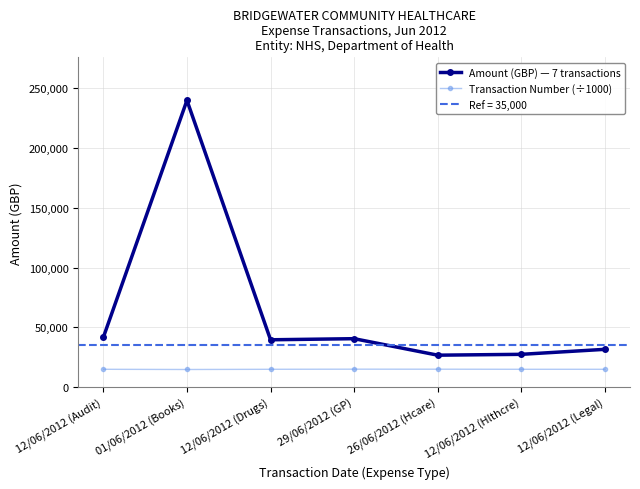

True or false: Amount (GBP) — 7 transactions has a value of 16793.2 at 12/06/2012 (Hlthcre).

False